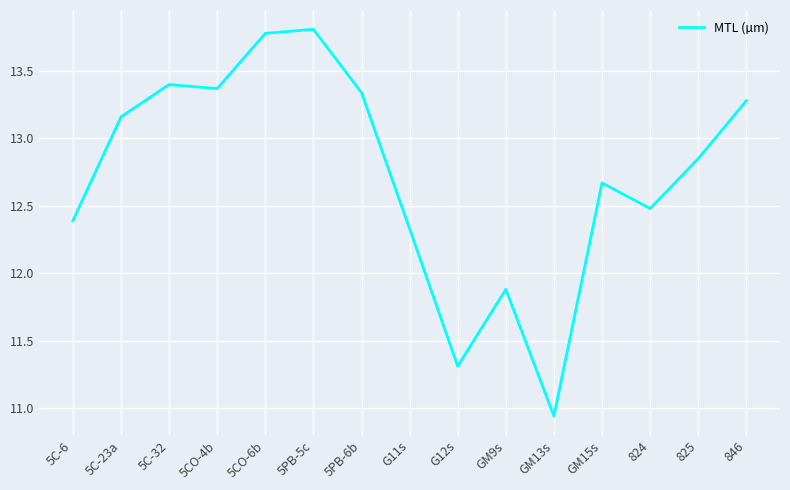

What position from the right is GM9s?

6